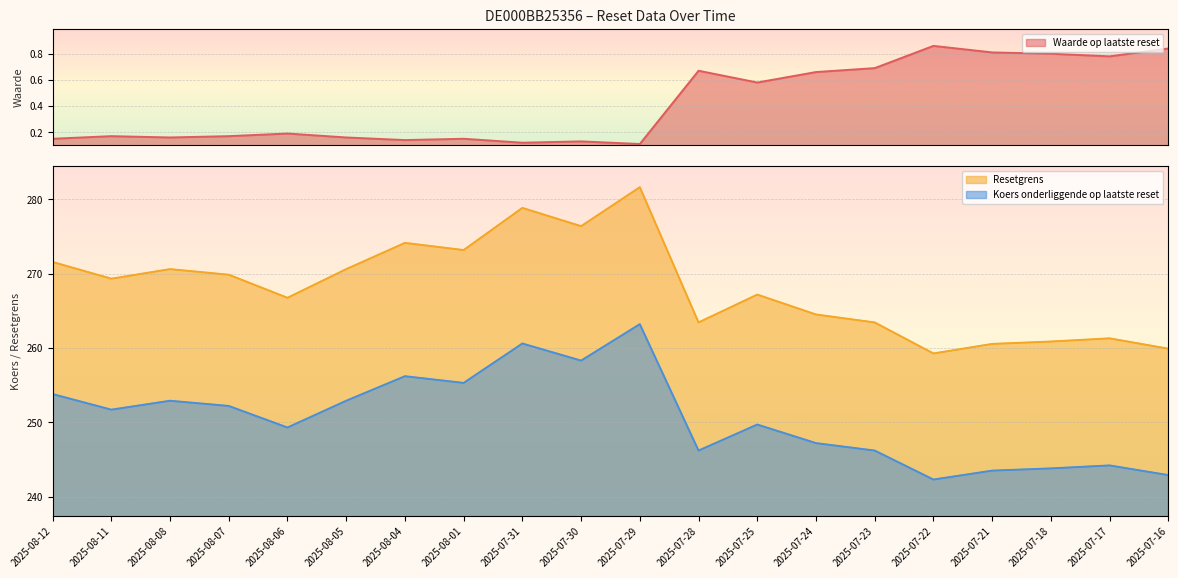

What is the label of the 9th point from the right?

2025-07-28